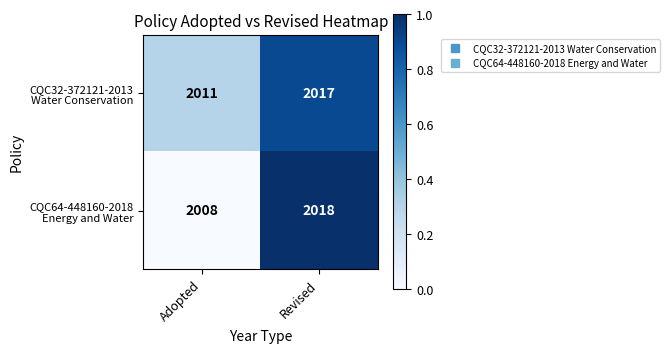

What is the minimum value shown in the chart?

2008